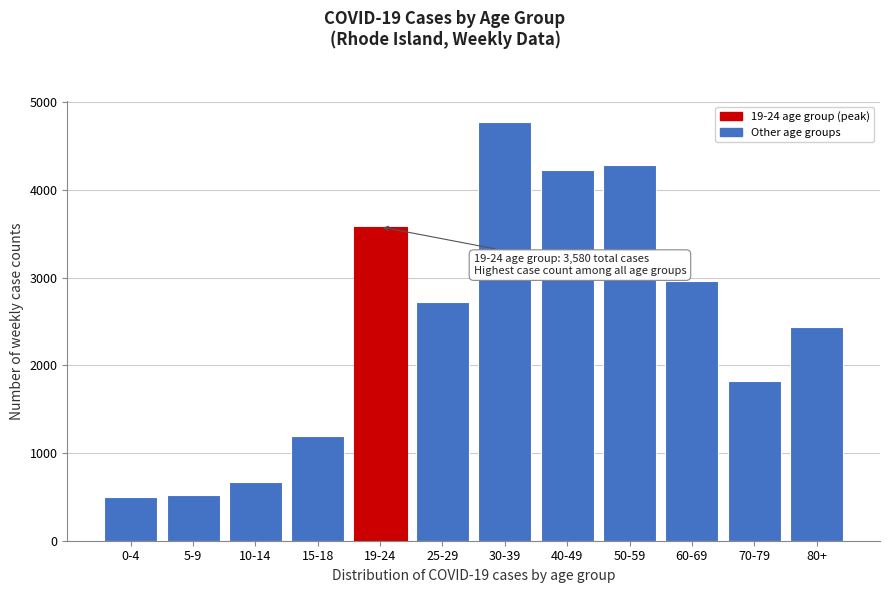

Reading left to right, extract all data points from this chart.

495	526	674	1199	3580	2720	4775	4231	4284	2964	1820	2440